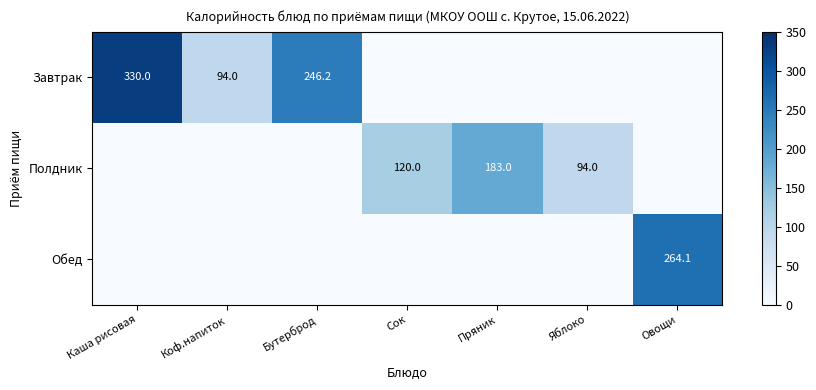

The value of Обед at Овощи is 264.1. True or false?

True